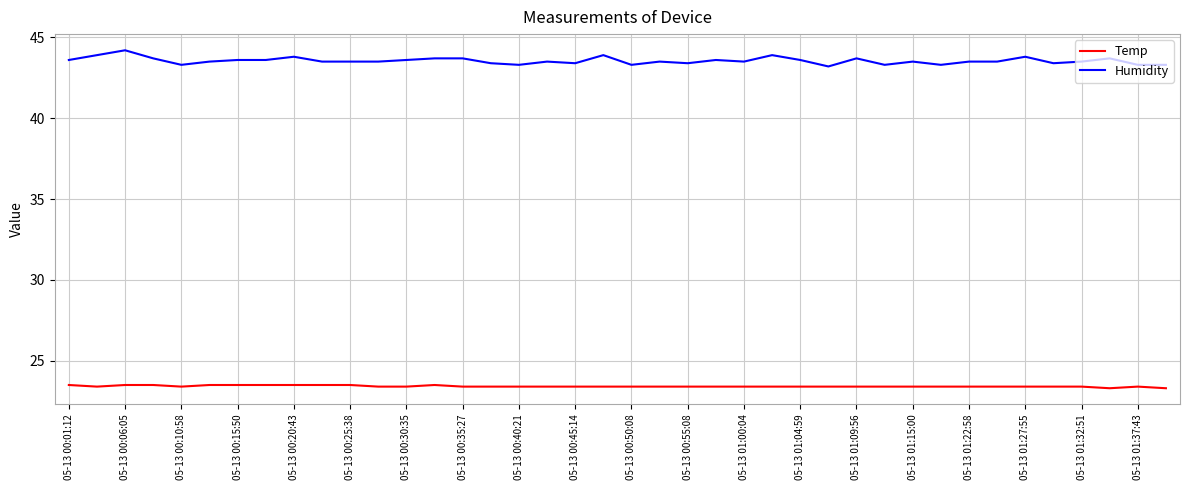

What is the lowest value of the Humidity series?

43.2